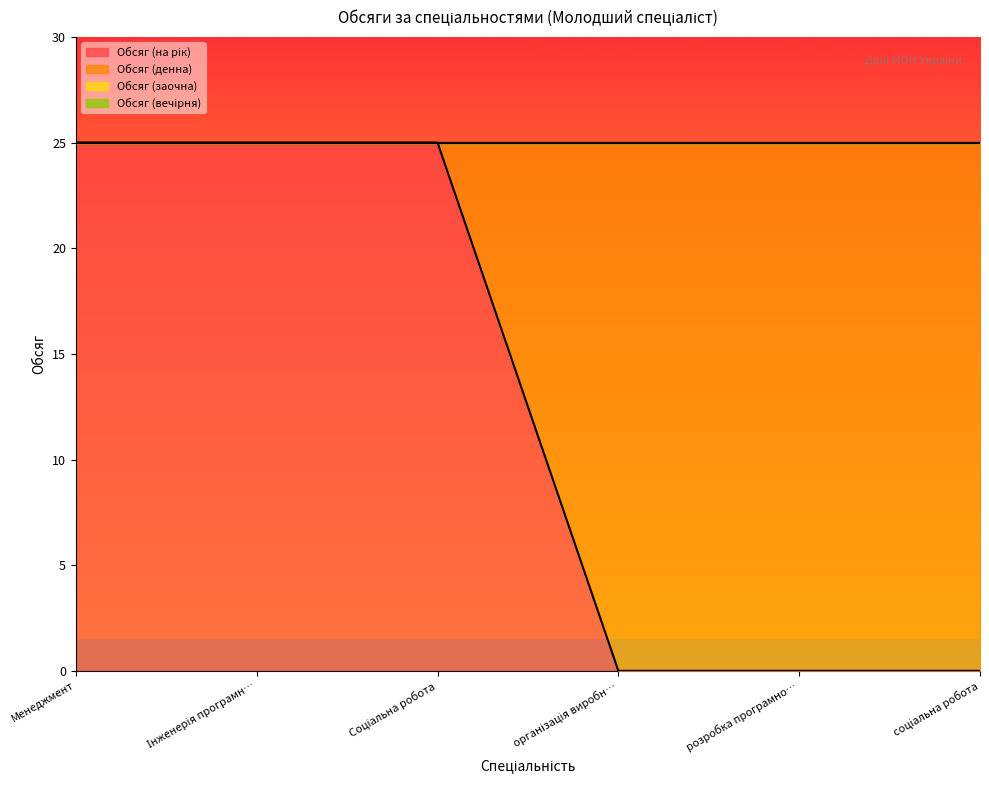

What is the greatest value displayed?

25